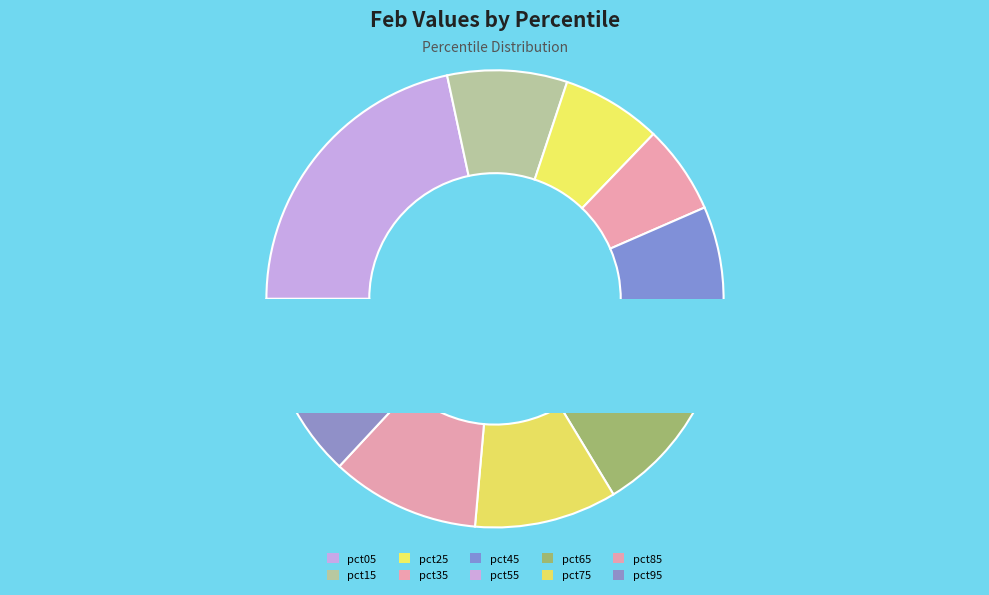

What is the total percentage of pct35 and pct65?

14.8%